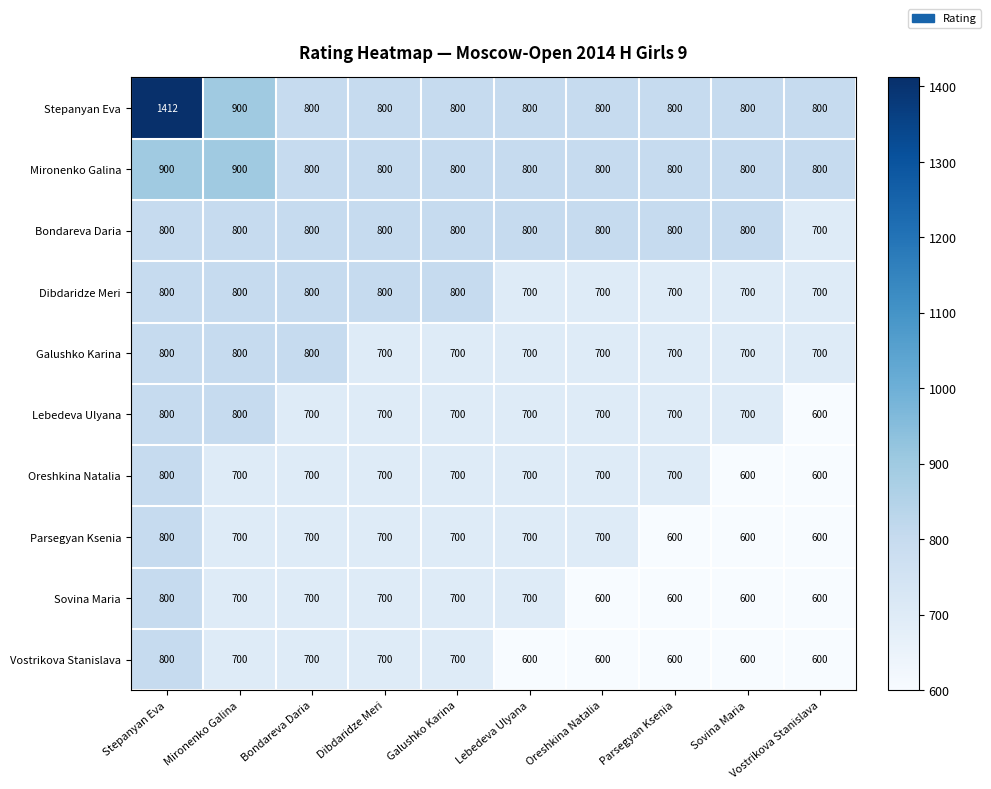

How many distinct data groups are displayed?

10